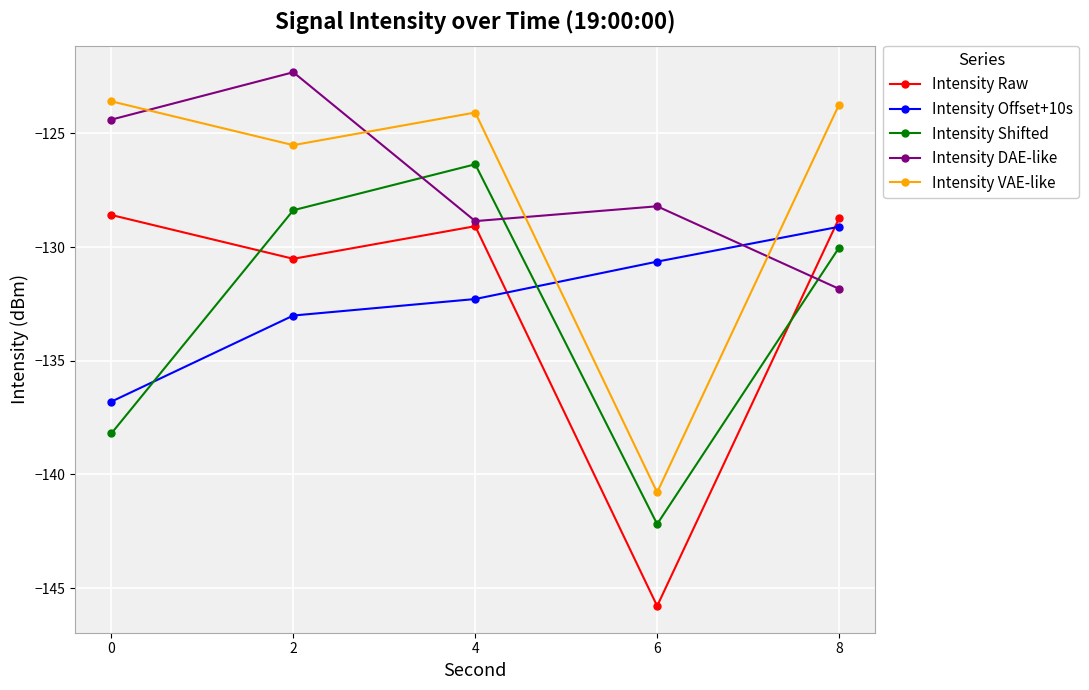

What is the difference between the maximum and minimum values in the Intensity Offset+10s series?

7.7